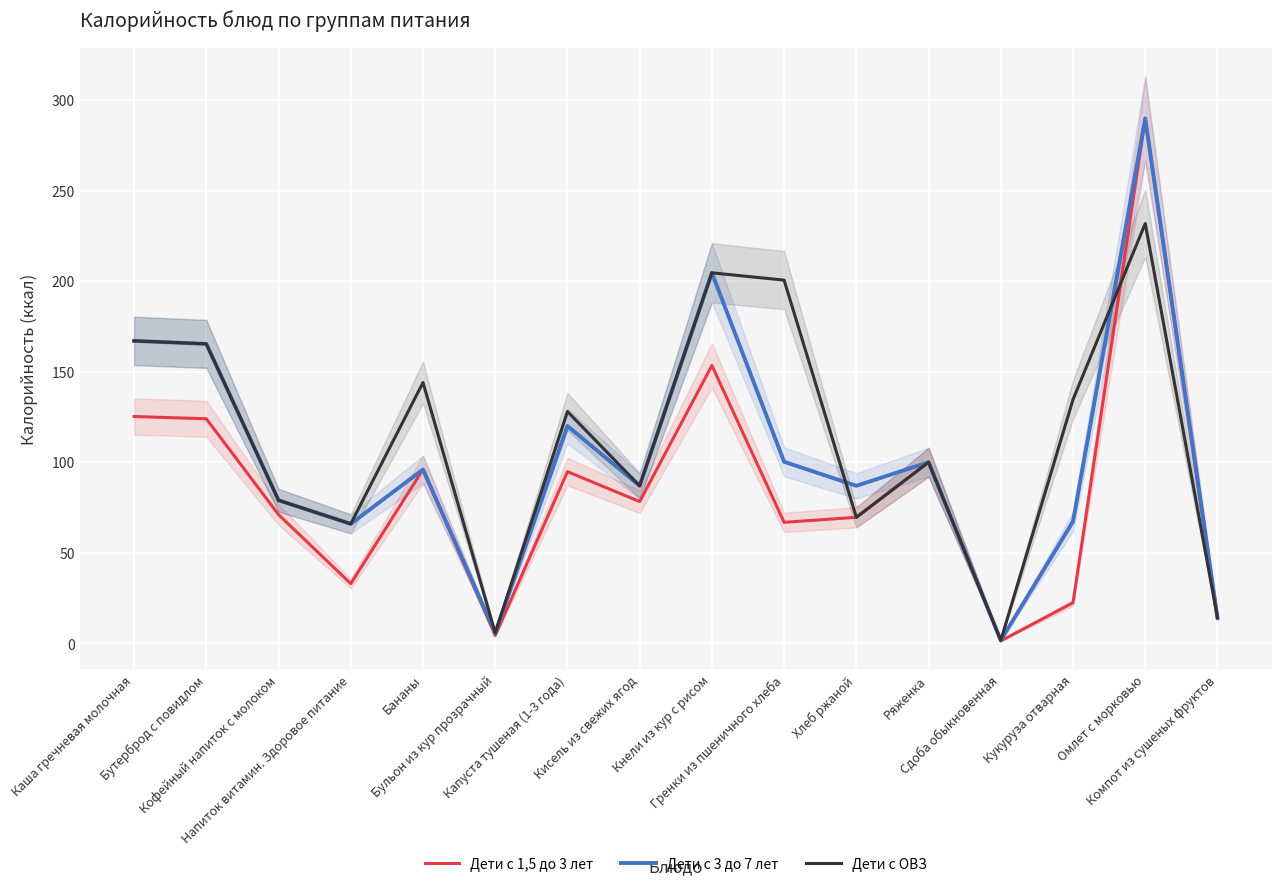

At which category does Дети с 1,5 до 3 лет reach its first local peak?

Бананы